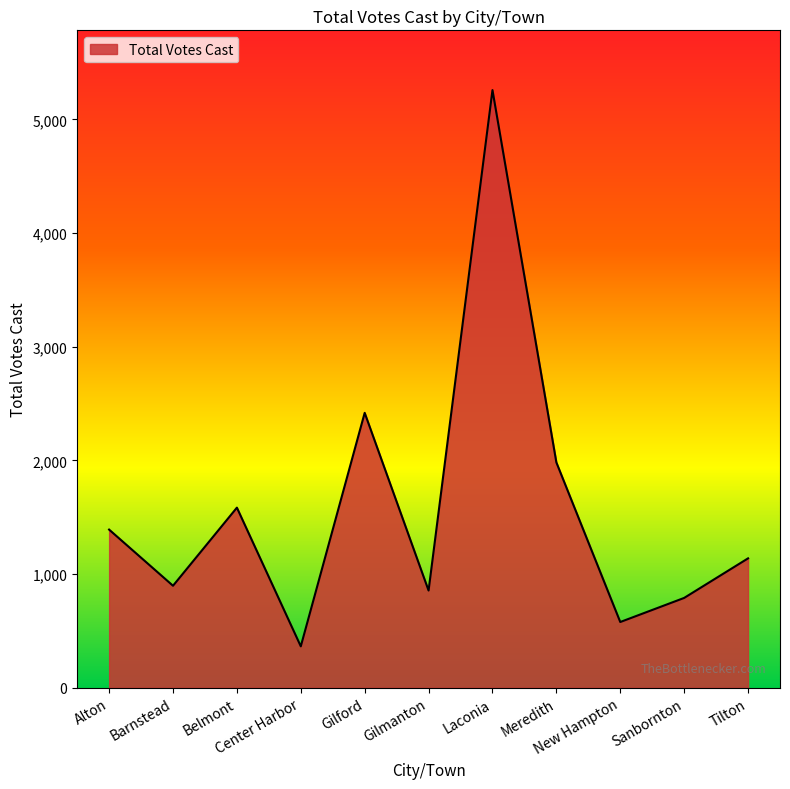

Is it true that the value at Gilford is 2418?

True